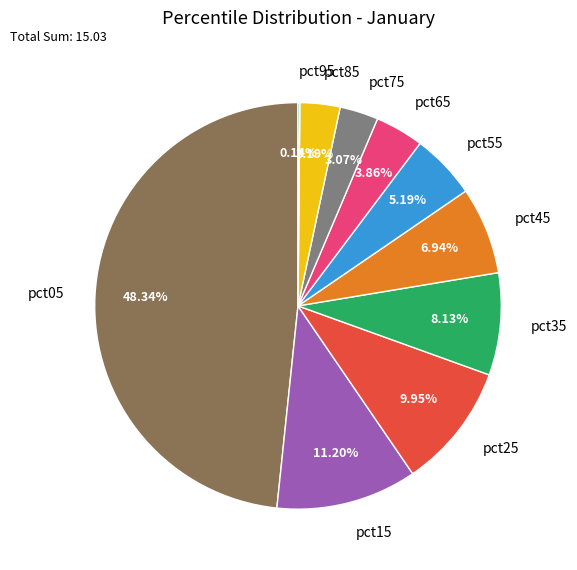

What percentage is the pct55 slice, to the nearest percent?

5%